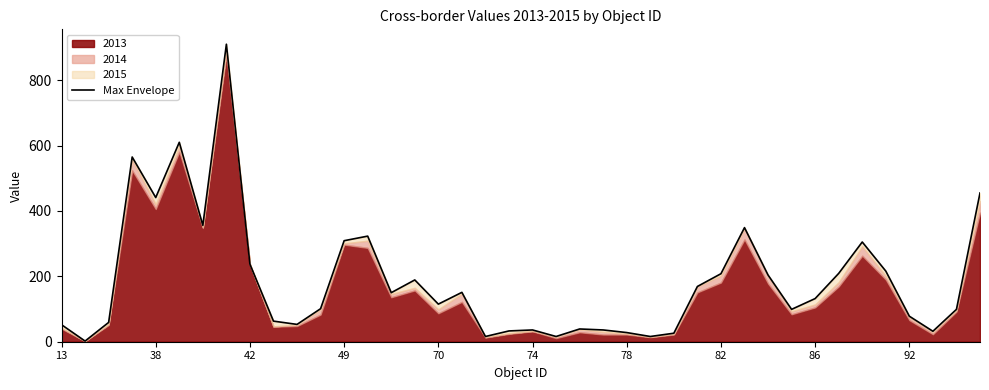

What is the average value?

187